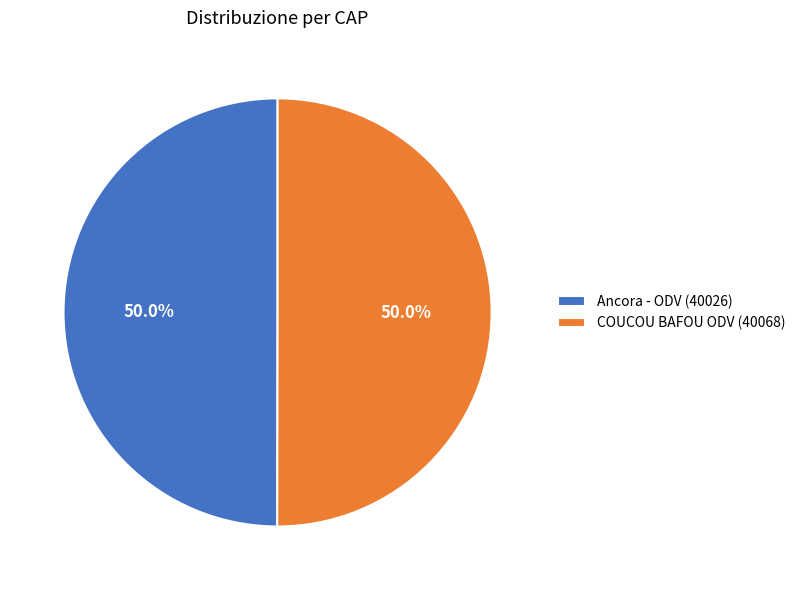

What is the ratio of the value at COUCOU BAFOU ODV (40068) to the value at Ancora - ODV (40026)?

1.0